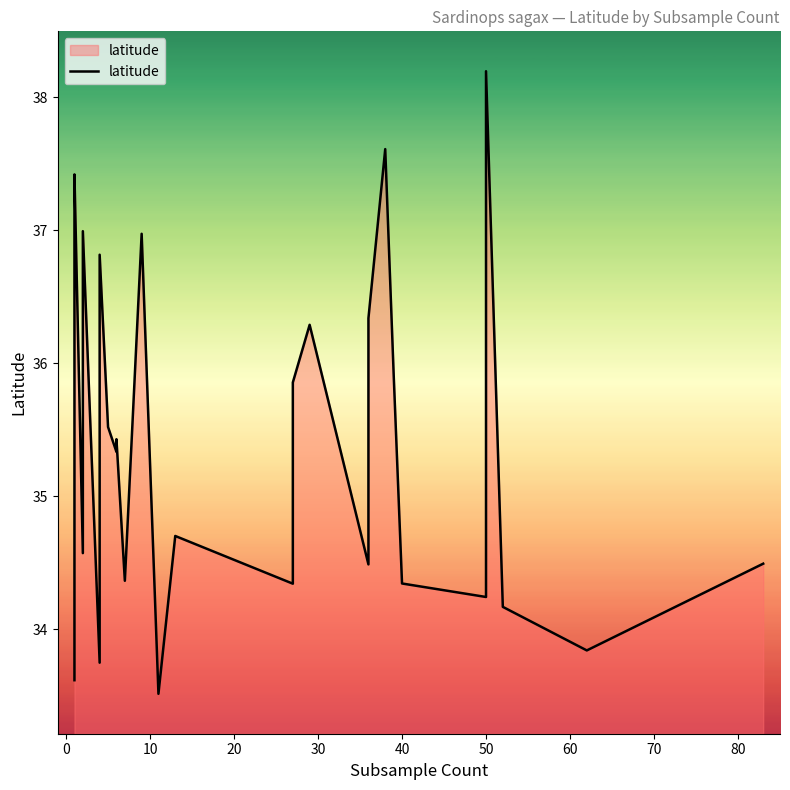

True or false: the data has more than 2 interior local peaks.

True